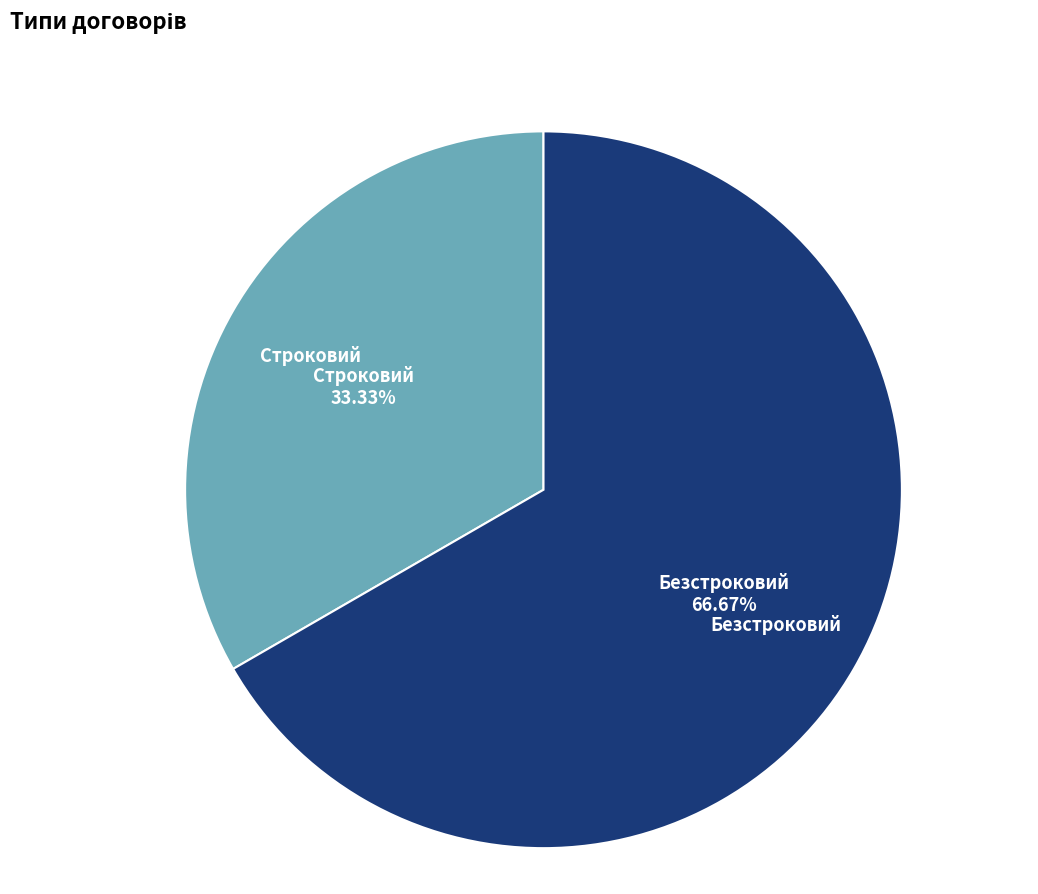

How many slices are in this pie chart?

2